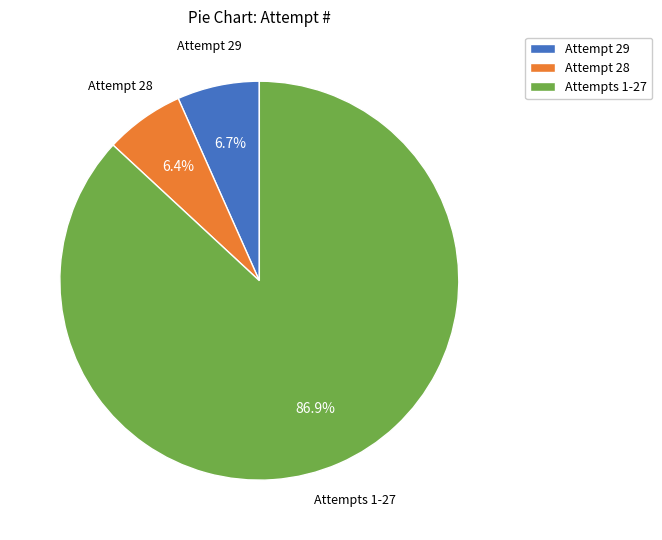

Approximately how many times larger is the value at Attempts 1-27 compared to Attempt 29?

13.0